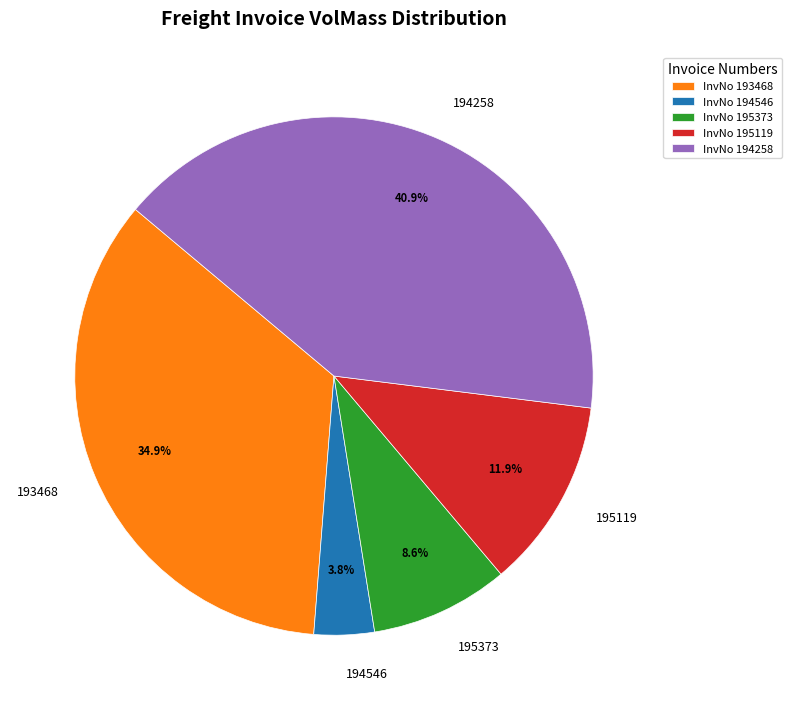

Between 195373 and 195119, which is larger?

195119